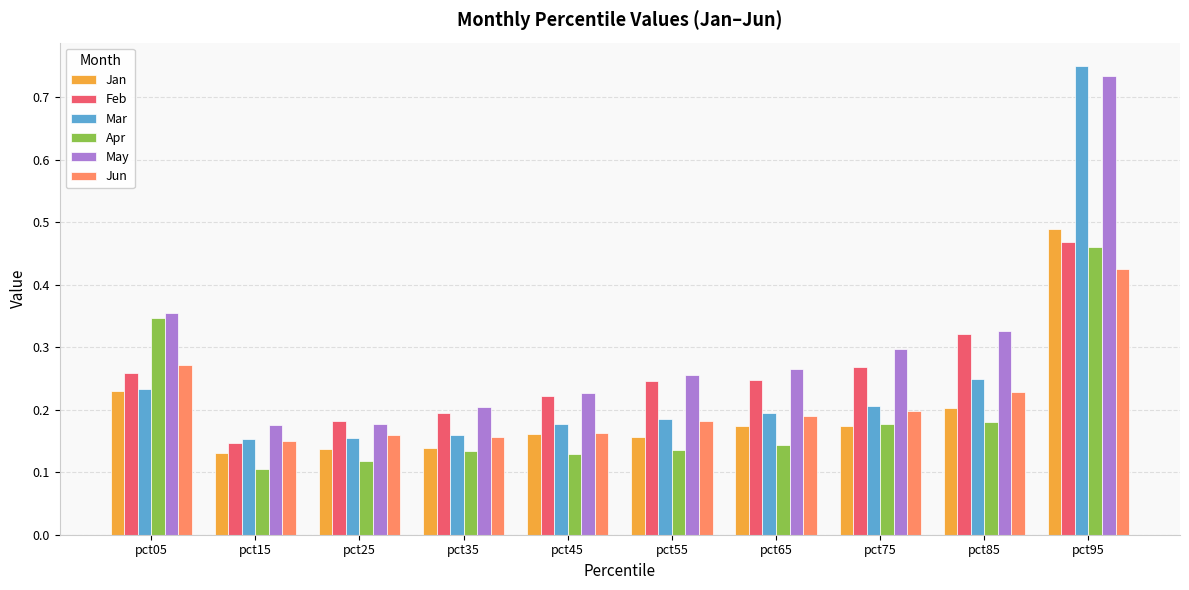

True or false: Jan has a value of 0.3 at pct65.

False